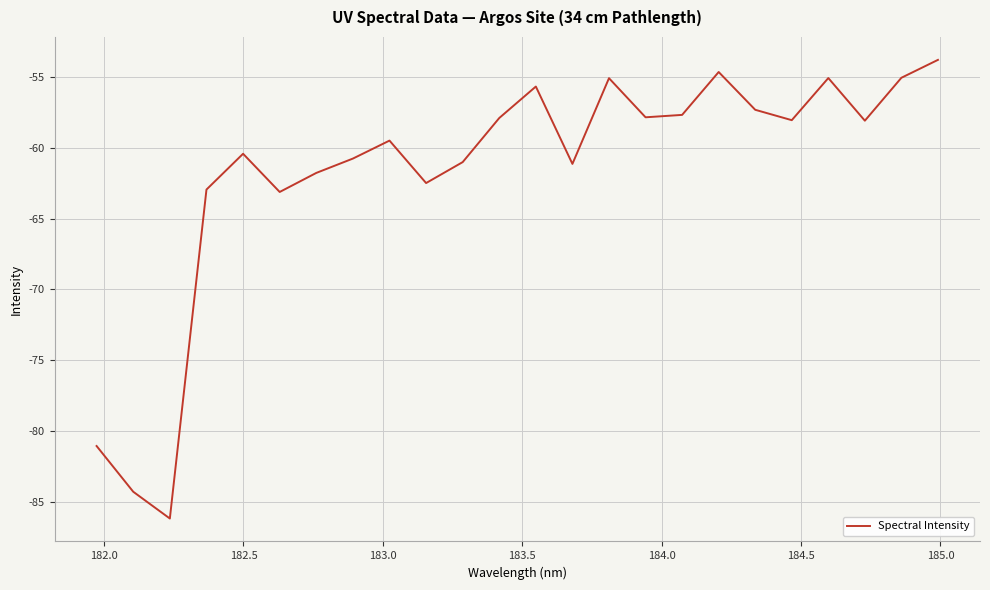

What is the greatest value displayed?

-53.8